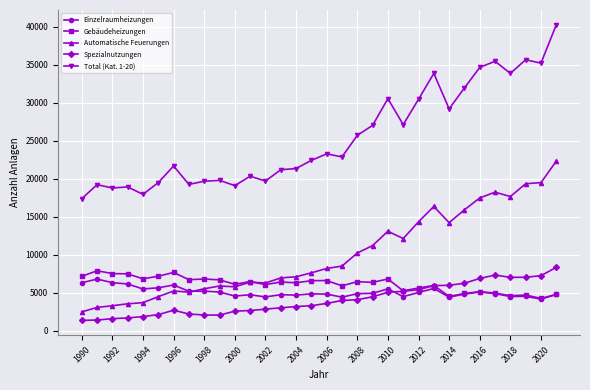

True or false: Gebäudeheizungen and Total (Kat. 1-20) cross at least once.

False